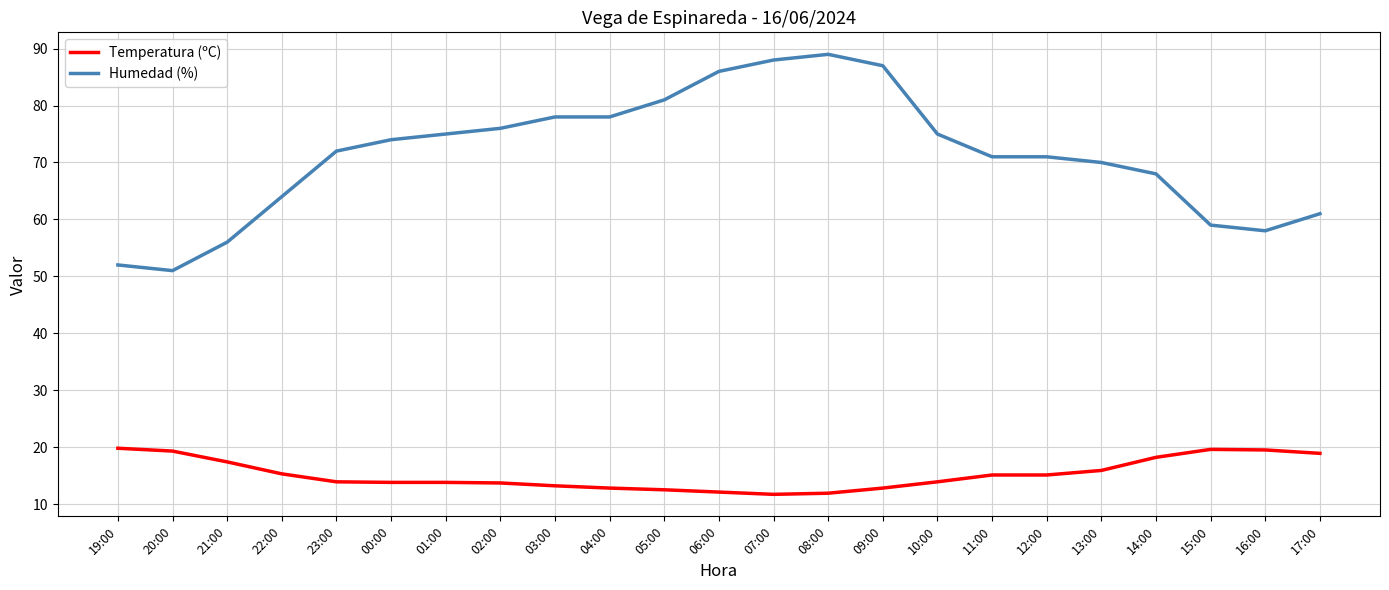

What is the average value of the Humedad (%) series?

71.3